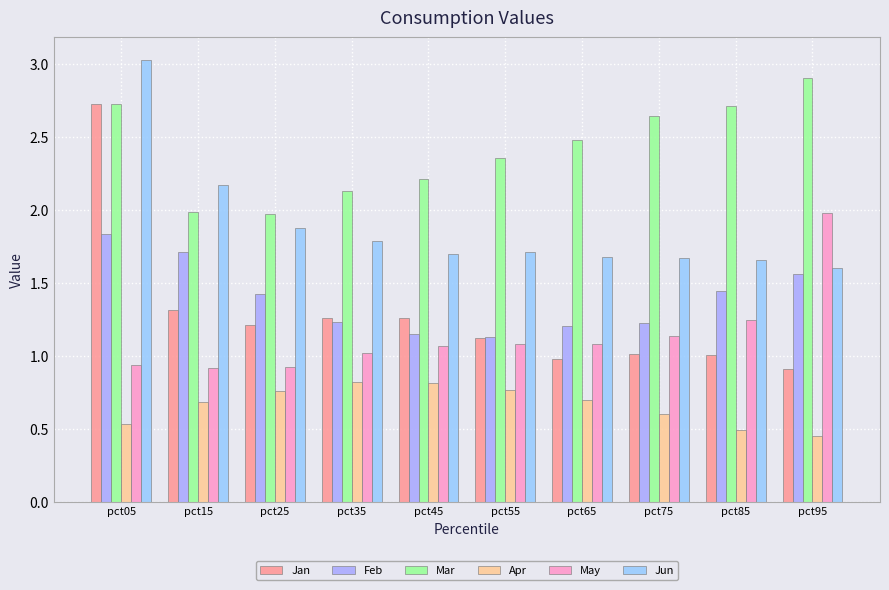

What is the sum of all Jan values?

12.8